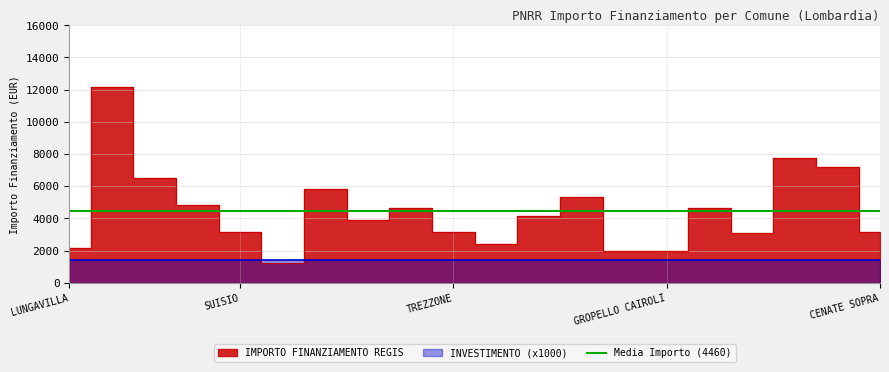

What value does the data have at SUISIO, to the nearest 50?

3150